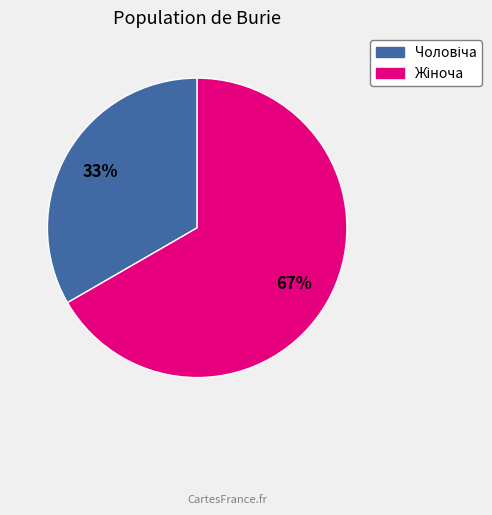

Does any single category account for the majority?

Yes